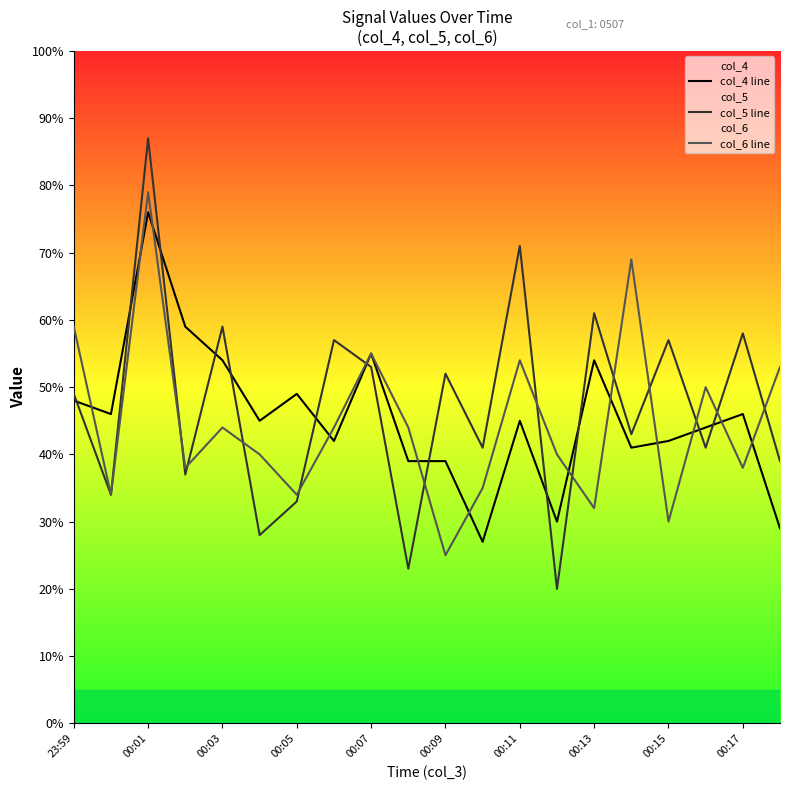

What is the value of the col_6 line point at the 4th from the left?

38